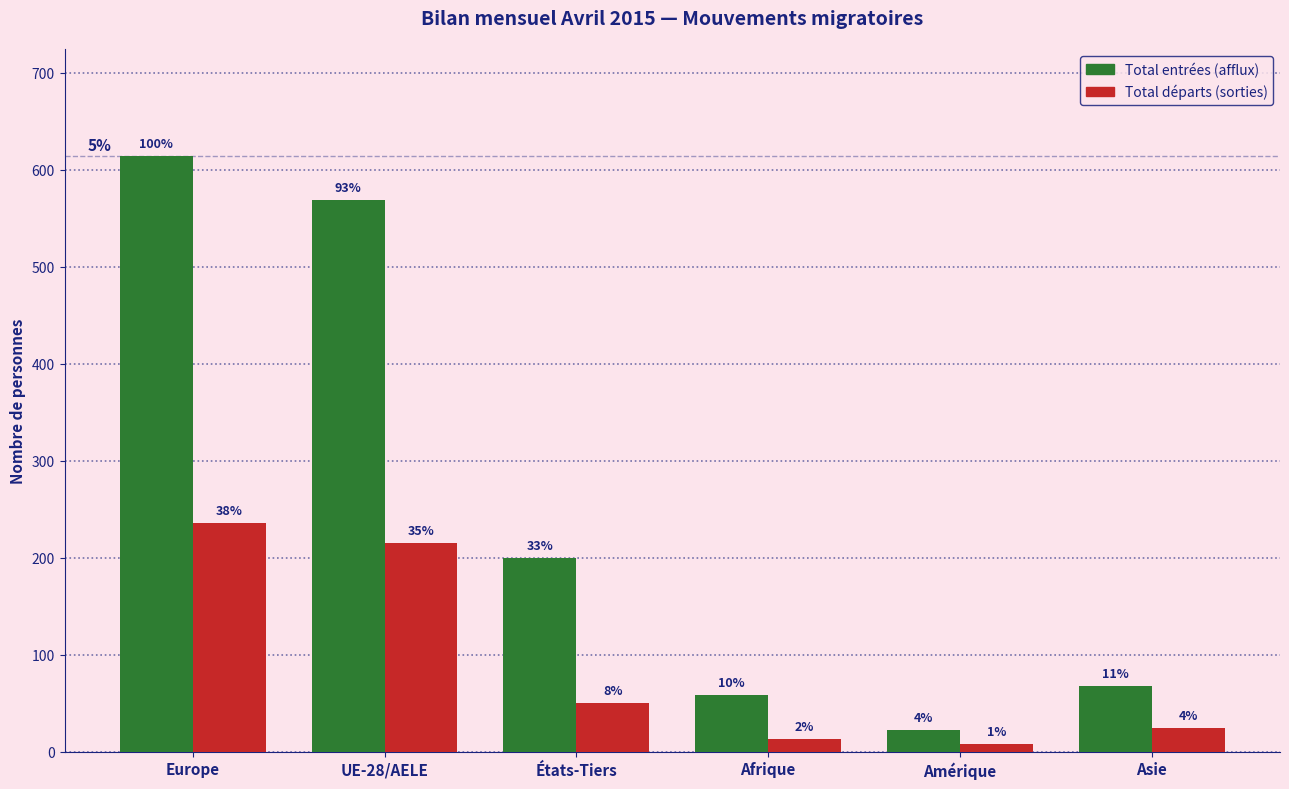

Are the bars grouped side by side (vs. stacked)?

Yes